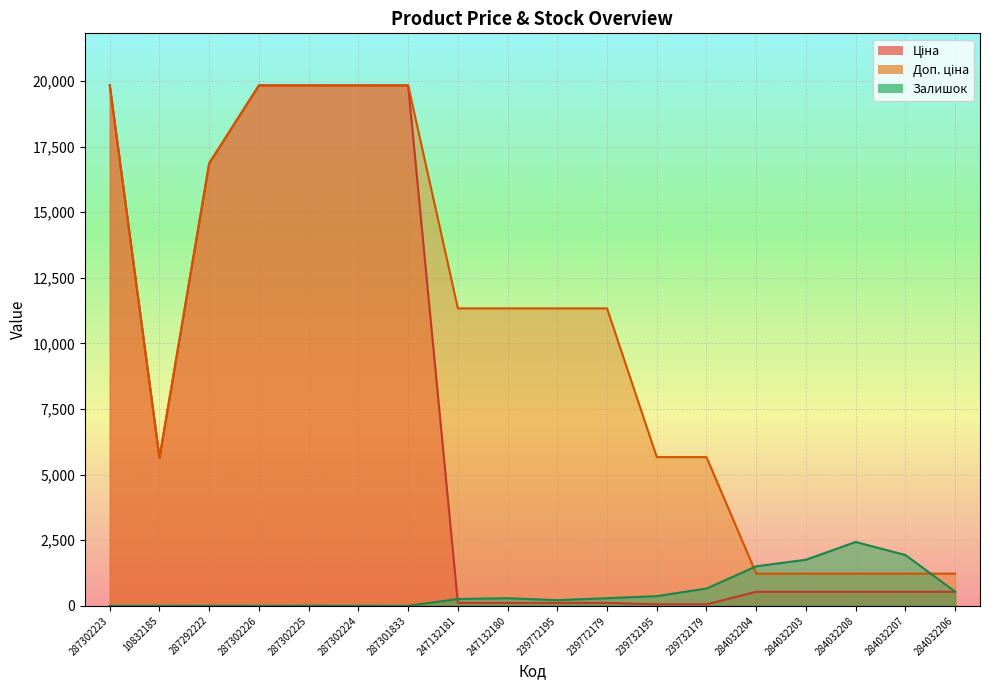

Does the chart display data point markers on the line(s)?

No